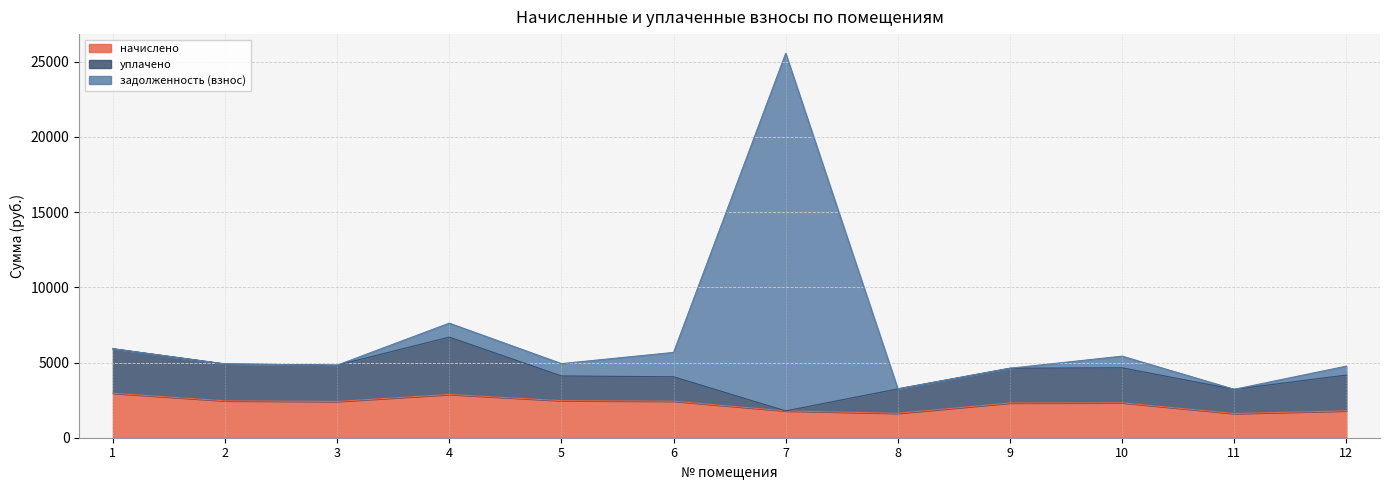

At which category is the sum across all series the highest?

7